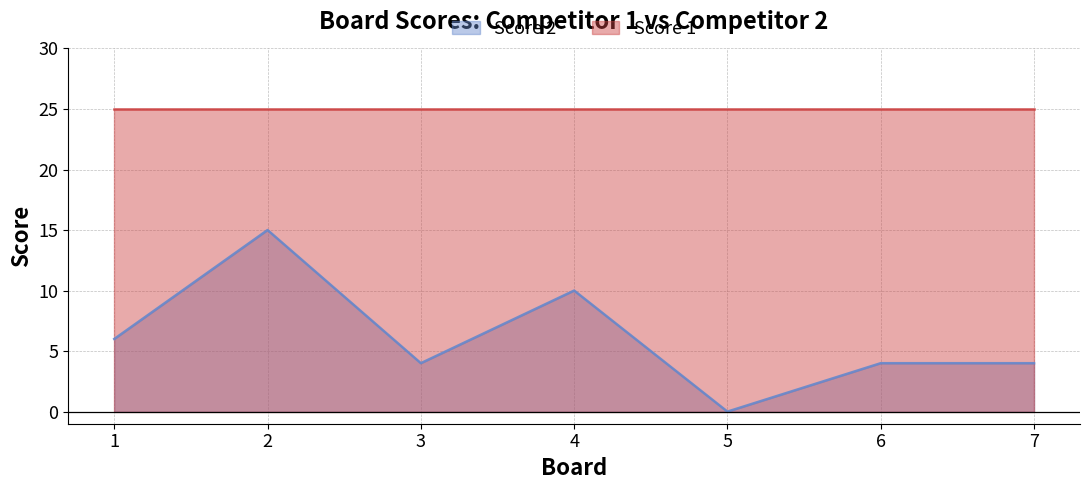

Which label corresponds to the smallest value in the chart?

5